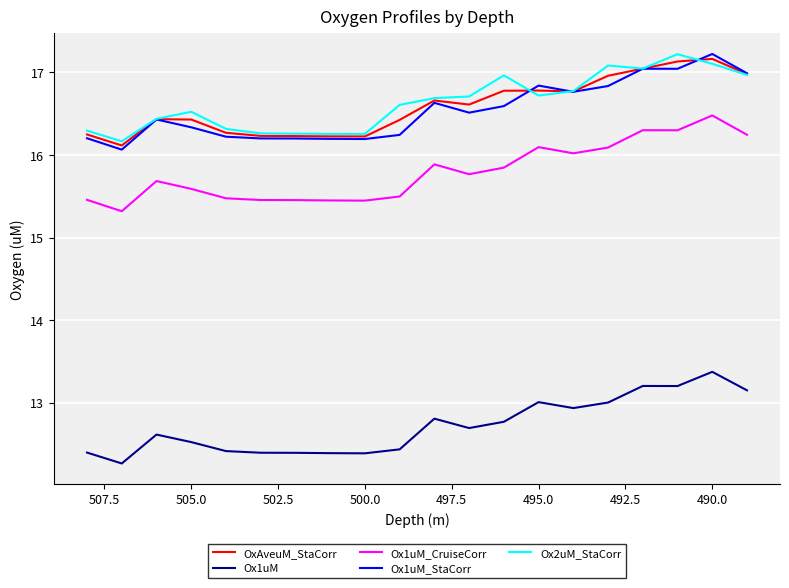

What is the sum of all Ox1uM_CruiseCorr values?

315.9